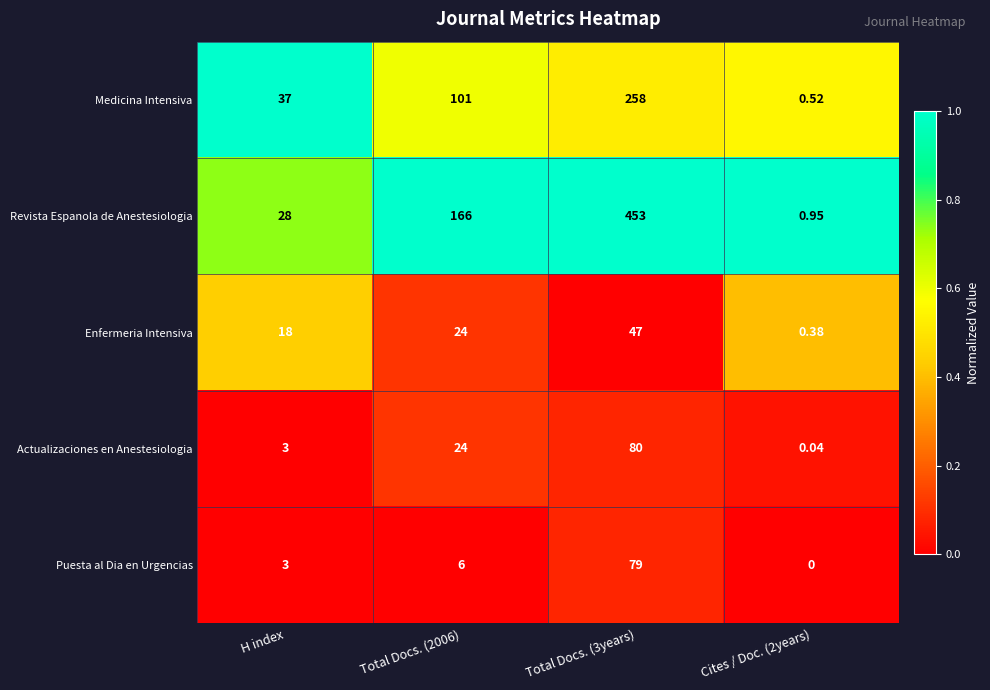

List the series in order of their peak value, highest first.

Revista Espanola de Anestesiologia, Medicina Intensiva, Actualizaciones en Anestesiologia, Puesta al Dia en Urgencias, Enfermeria Intensiva